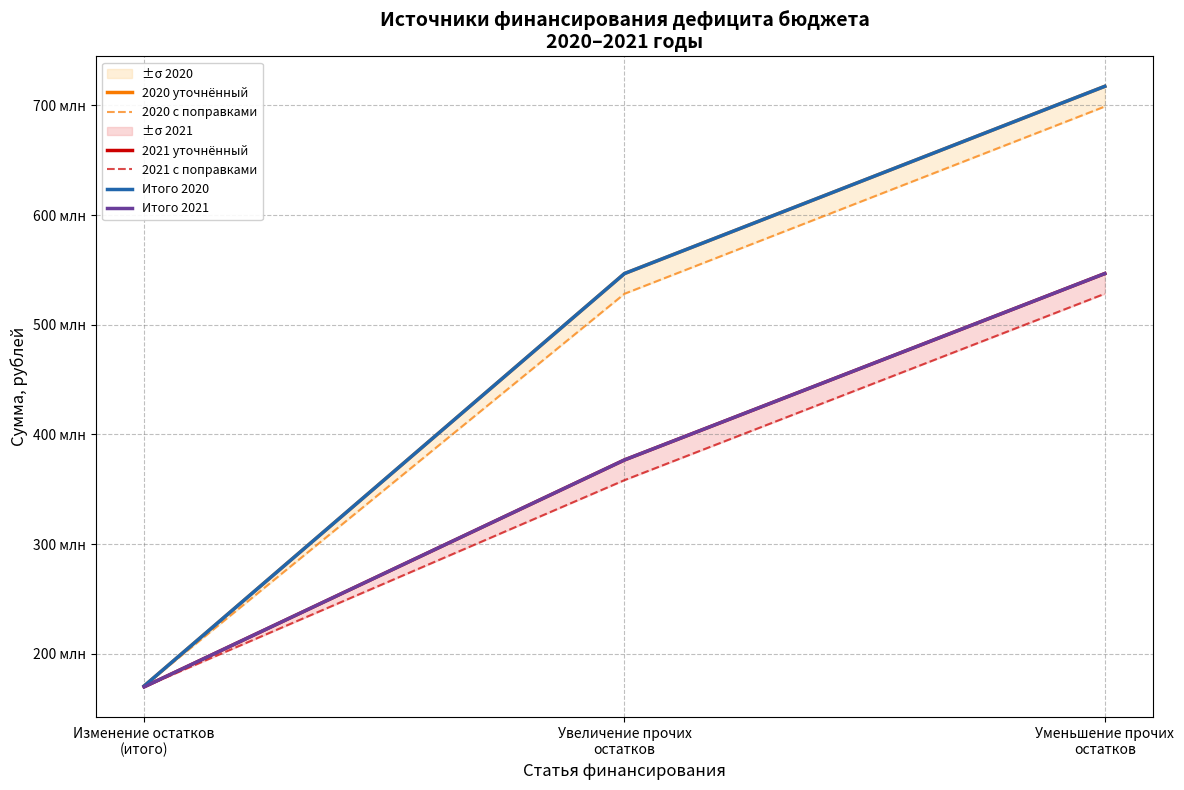

Reading left to right, transcribe all the data shown in this chart.

2020 уточнённый: Изменение остатков
(итого)=170.7	Увеличение прочих
остатков=546.7	Уменьшение прочих
остатков=717.4
2020 с поправками: Изменение остатков
(итого)=170.7	Увеличение прочих
остатков=528.3	Уменьшение прочих
остатков=699.0
2021 уточнённый: Изменение остатков
(итого)=169.9	Увеличение прочих
остатков=376.8	Уменьшение прочих
остатков=546.7
2021 с поправками: Изменение остатков
(итого)=169.9	Увеличение прочих
остатков=358.3	Уменьшение прочих
остатков=528.3
Итого 2020: Изменение остатков
(итого)=170.7	Увеличение прочих
остатков=546.7	Уменьшение прочих
остатков=717.4
Итого 2021: Изменение остатков
(итого)=169.9	Увеличение прочих
остатков=376.8	Уменьшение прочих
остатков=546.7